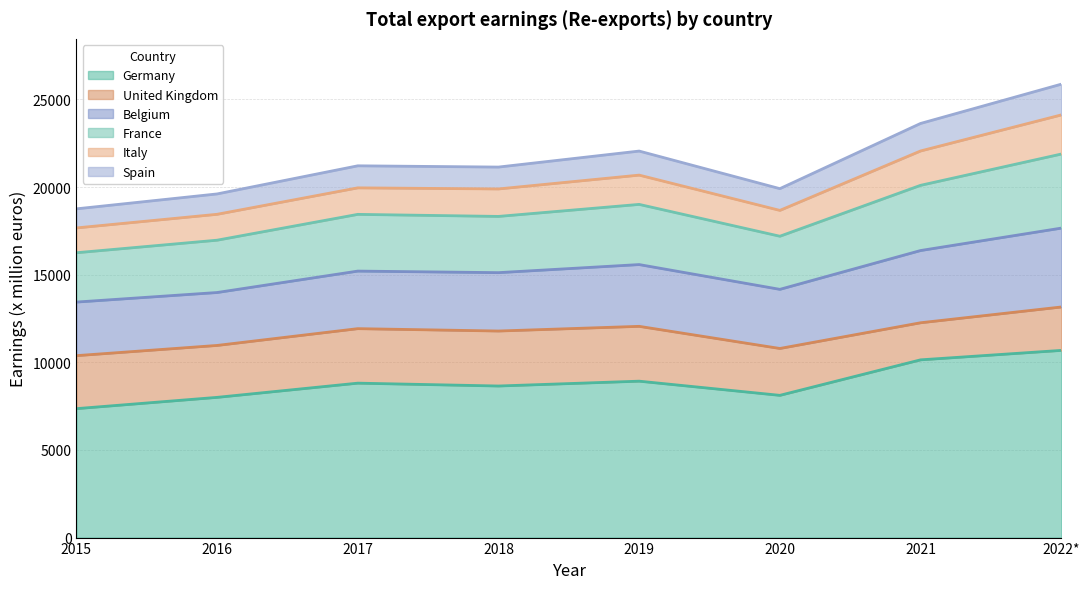

Is the value of France at 2016 greater than the value of Spain at 2020?

Yes